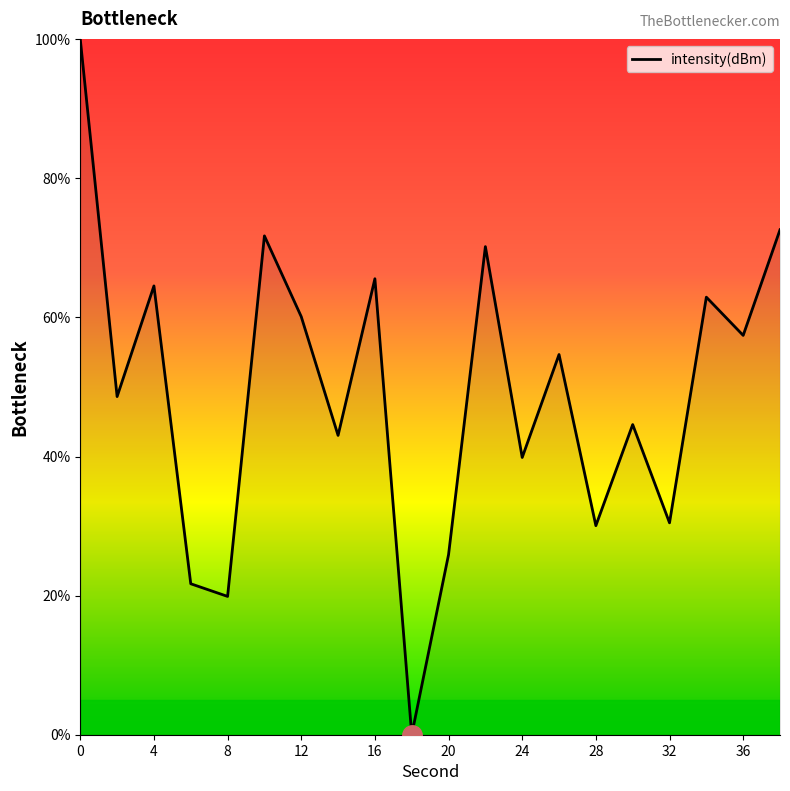

Reading left to right, what are all the values shown in this chart?

100.0	48.6	64.5	21.7	19.9	71.7	60.1	43.0	65.6	0.0	25.9	70.2	39.9	54.7	30.1	44.6	30.5	62.9	57.4	72.6